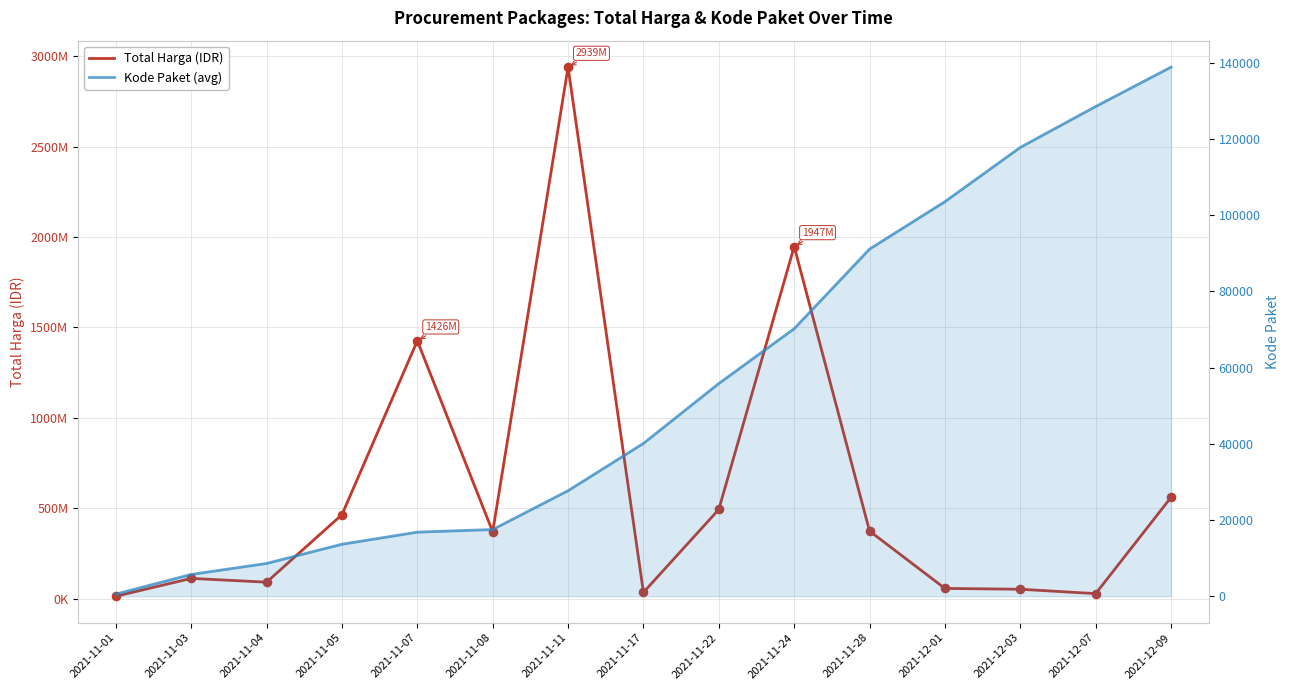

Which series contains the lowest Y value?

Kode Paket (avg)